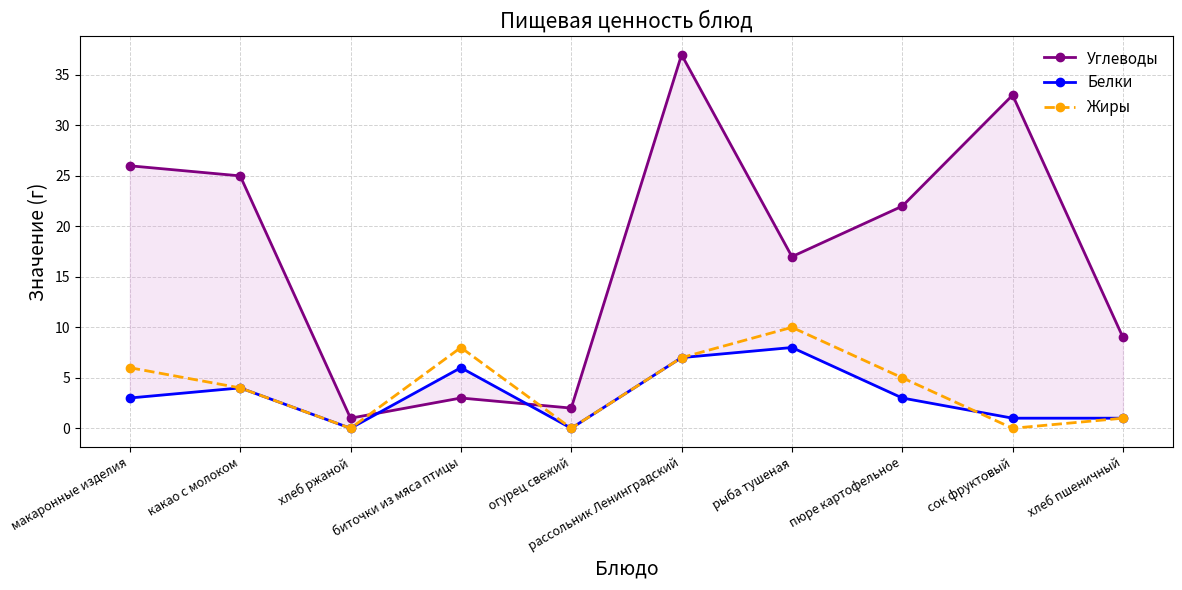

Rank the series at хлеб пшеничный from highest to lowest value.

Углеводы, Белки, Жиры